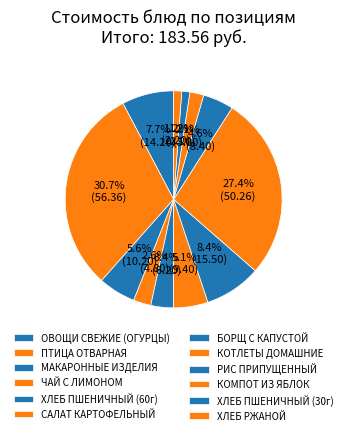

Count the number of slices in the pie.

12